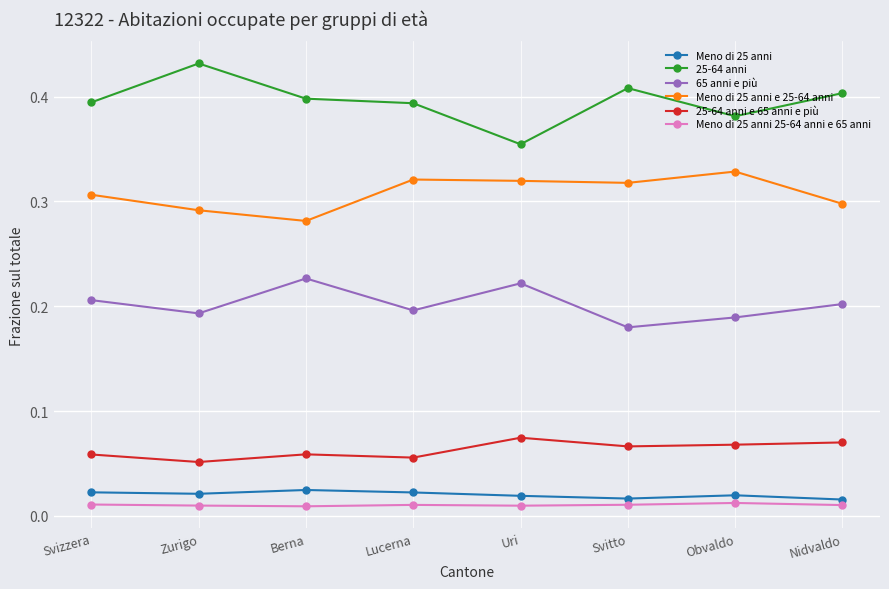

True or false: Meno di 25 anni e 25-64 anni has more than 1 interior local peaks.

True